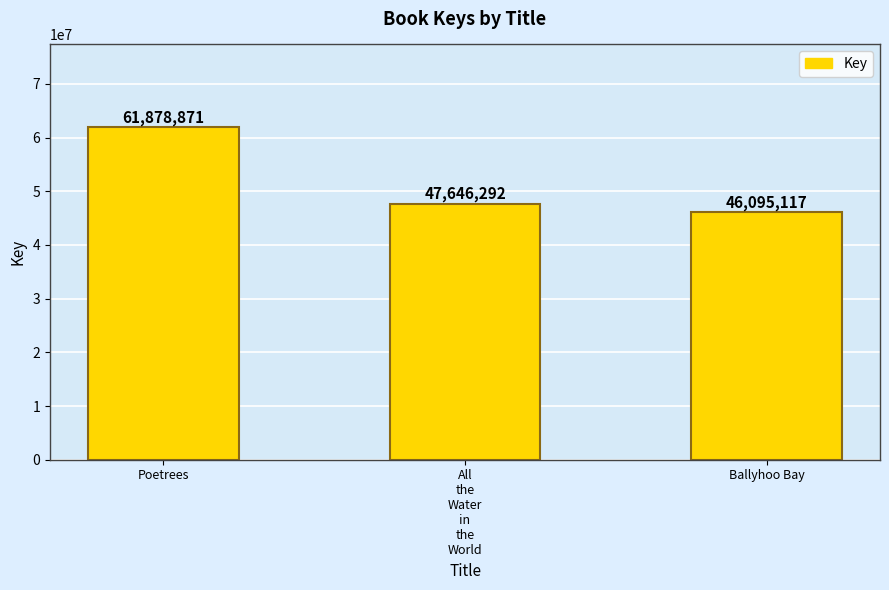

What value does the data have at Poetrees, to the nearest 50?

61878850